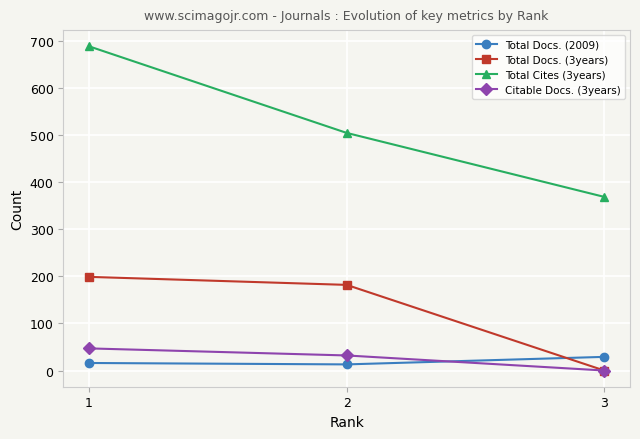

What is the value of the Citable Docs. (3years) point at the 2nd from the left?

32